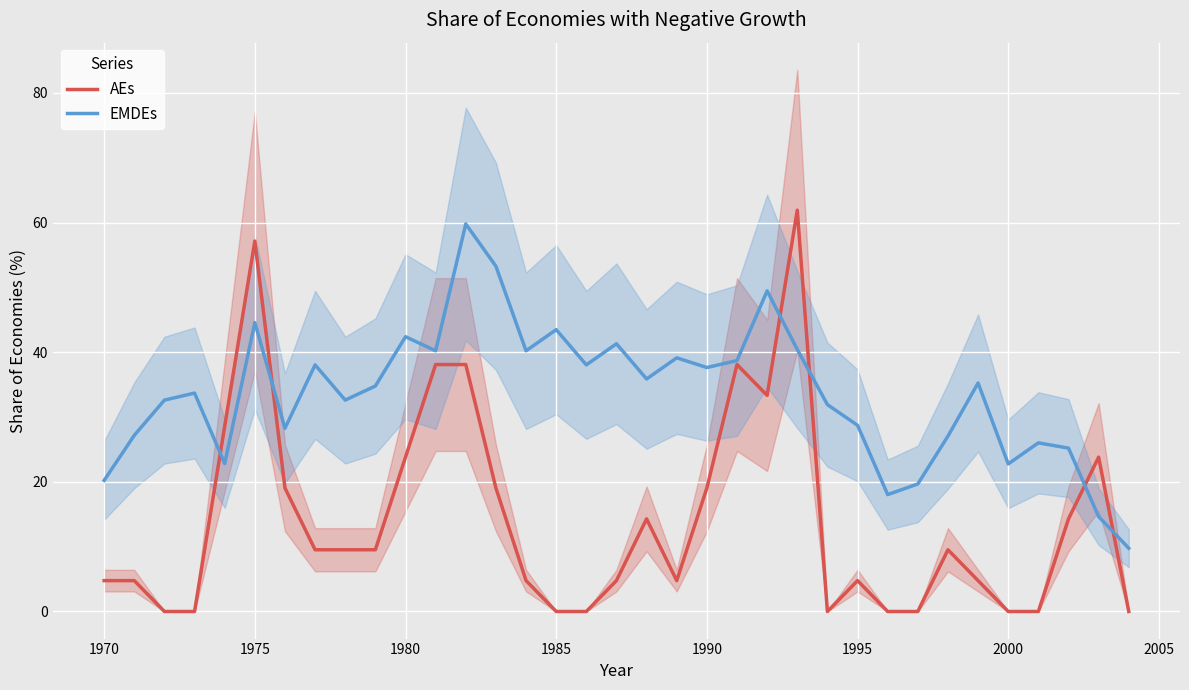

After their last crossing, which series has the higher values: EMDEs or AEs?

EMDEs